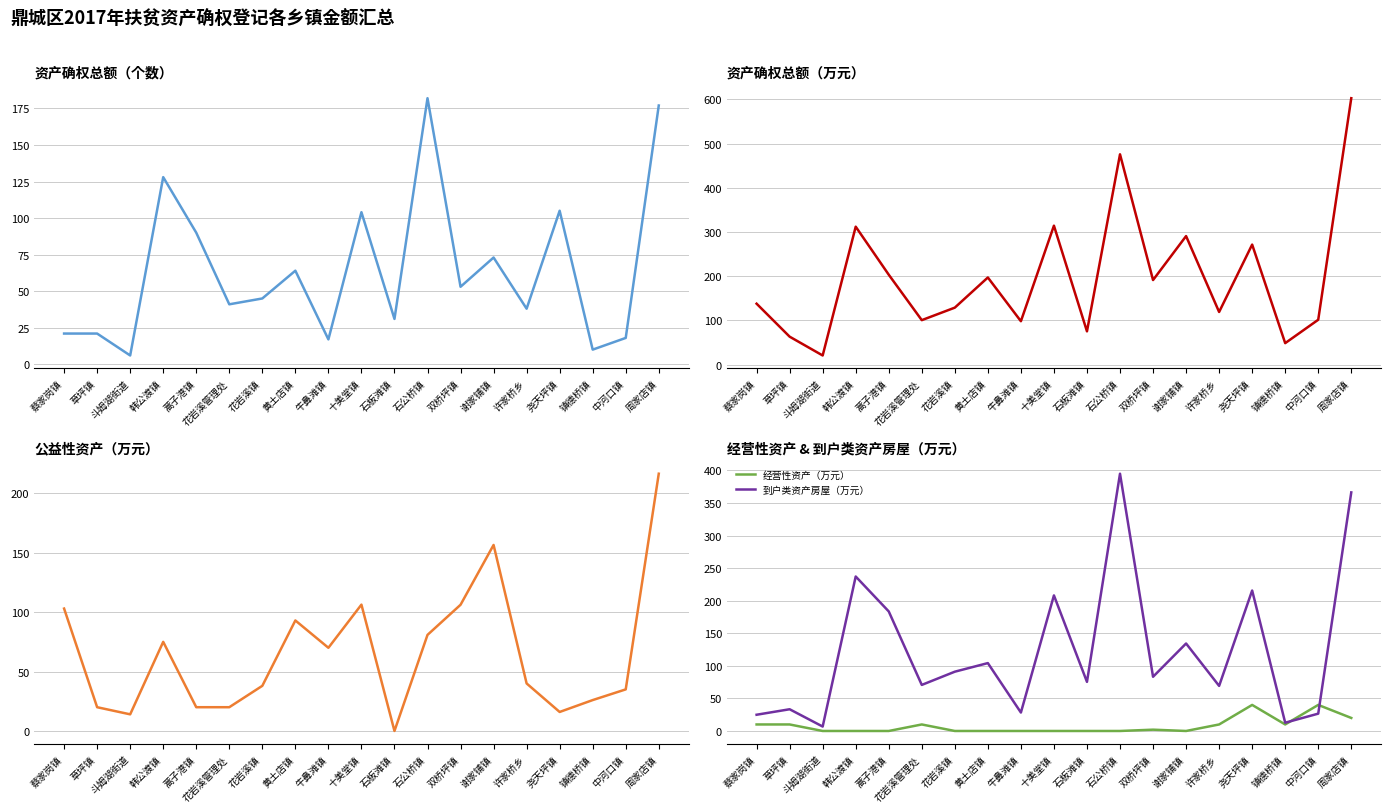

Which category has the highest value in the 公益性资产（万元） series?

周家店镇